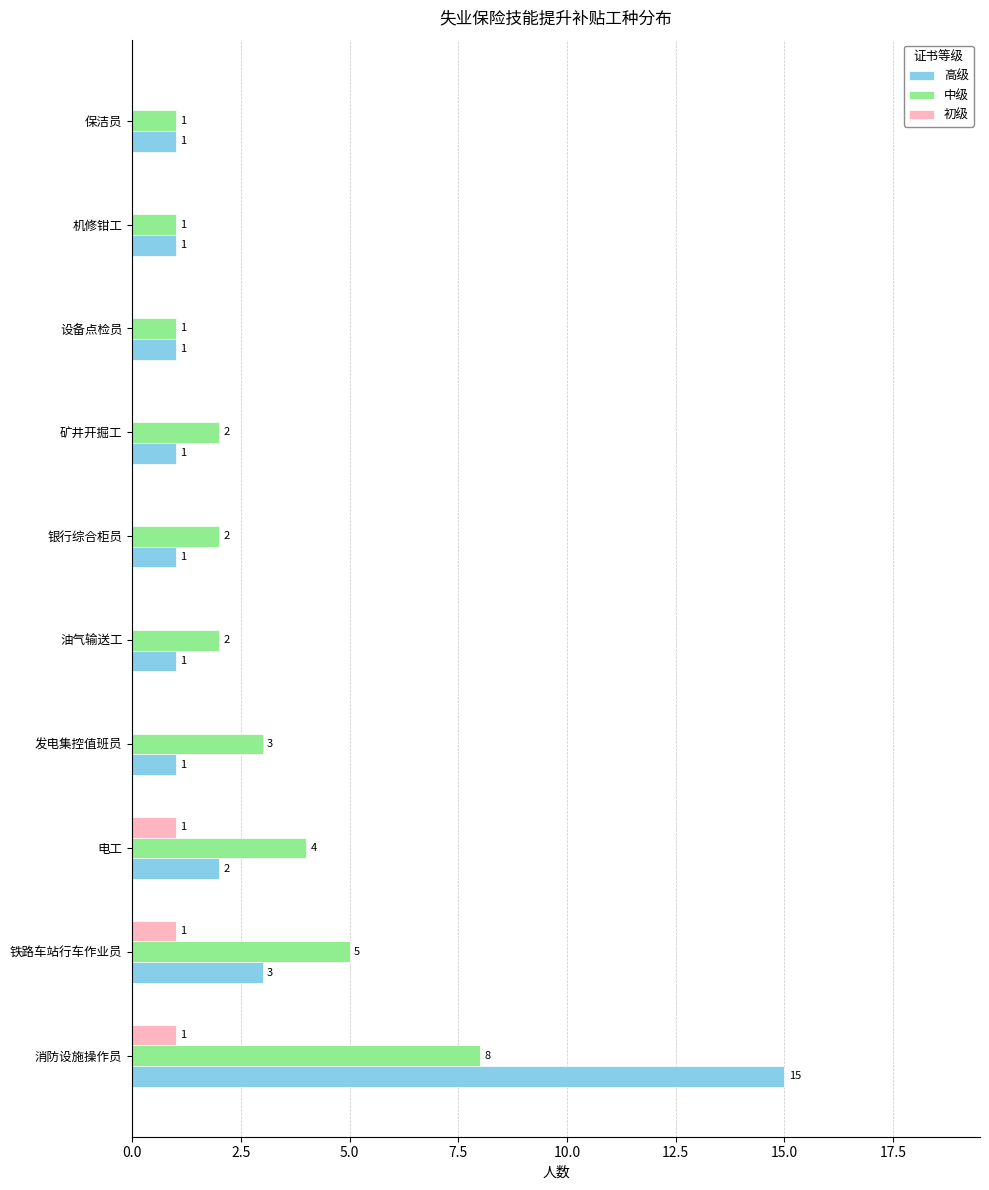

Which series changed the most between 铁路车站行车作业员 and 设备点检员?

中级